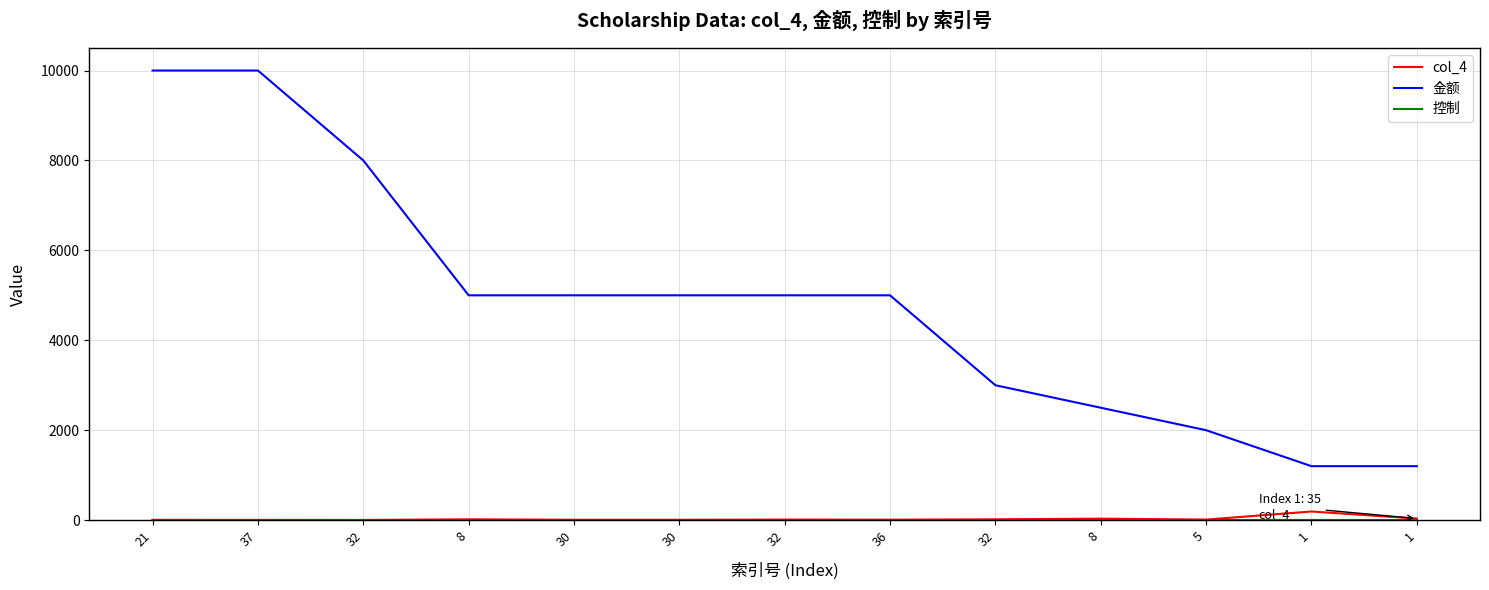

Between 8 and 32, which is larger?

8